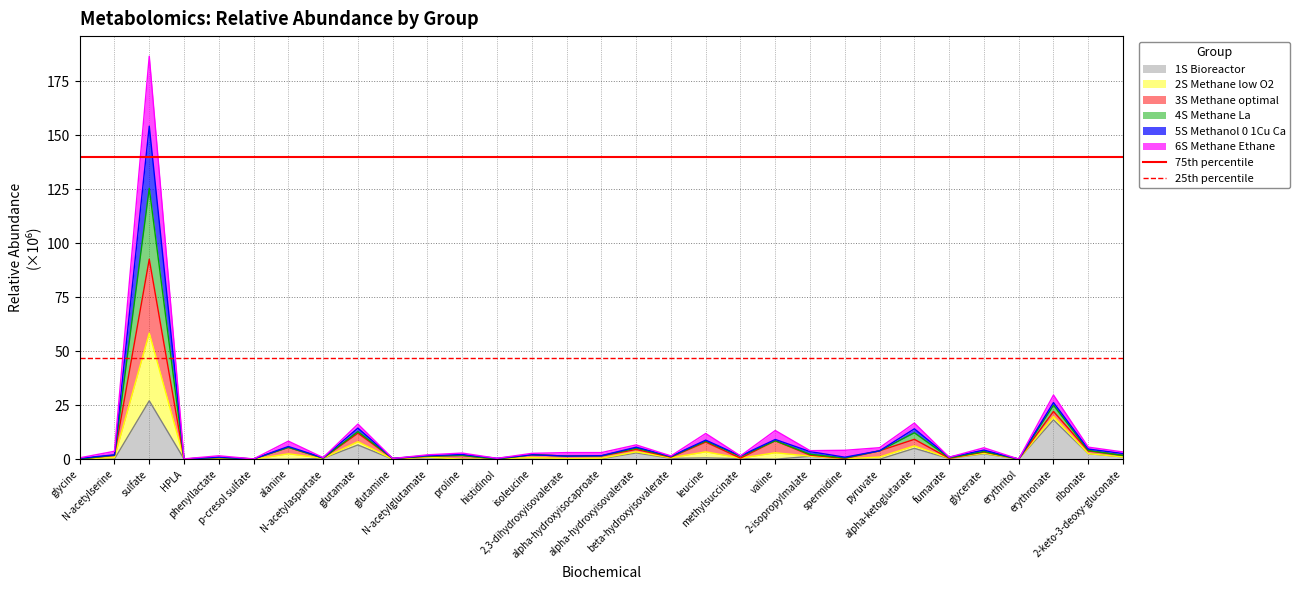

Which series has the largest total across all categories?

75th percentile